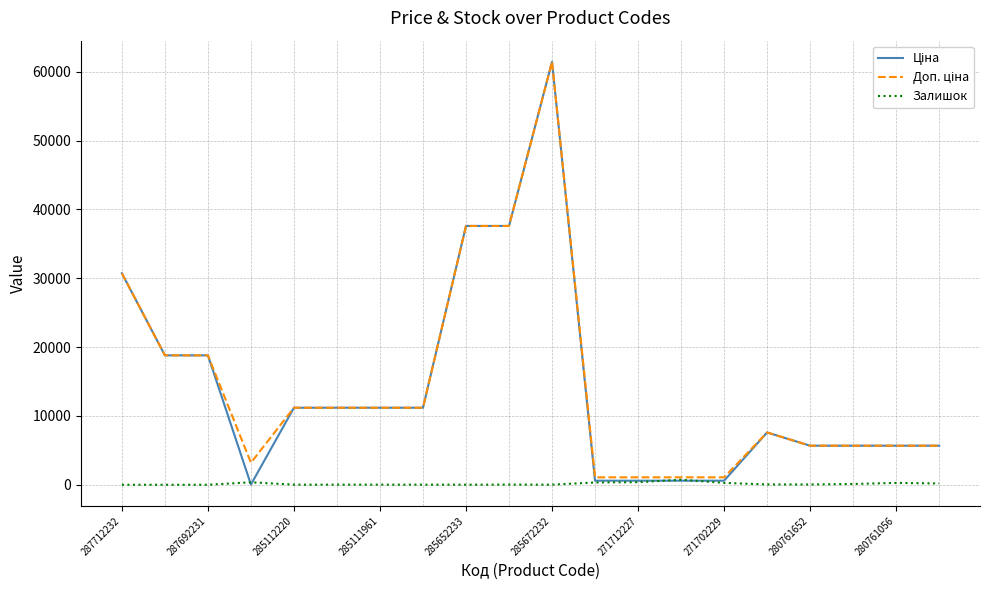

What is the maximum value shown in the chart?

61434.3